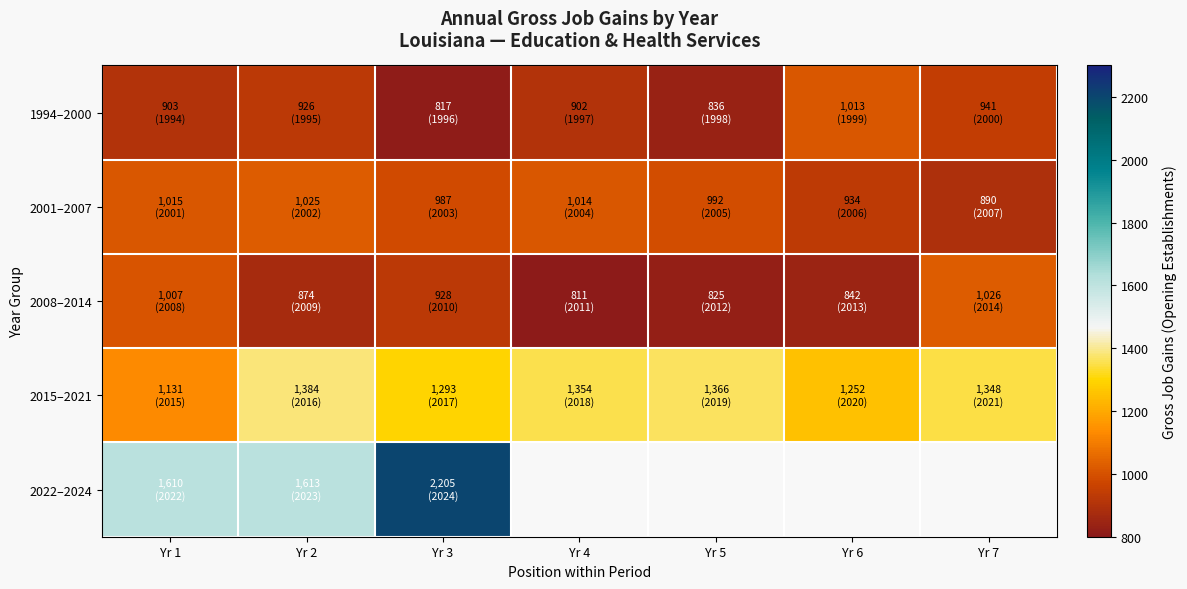

Which series has the largest range (max minus min)?

2022–2024